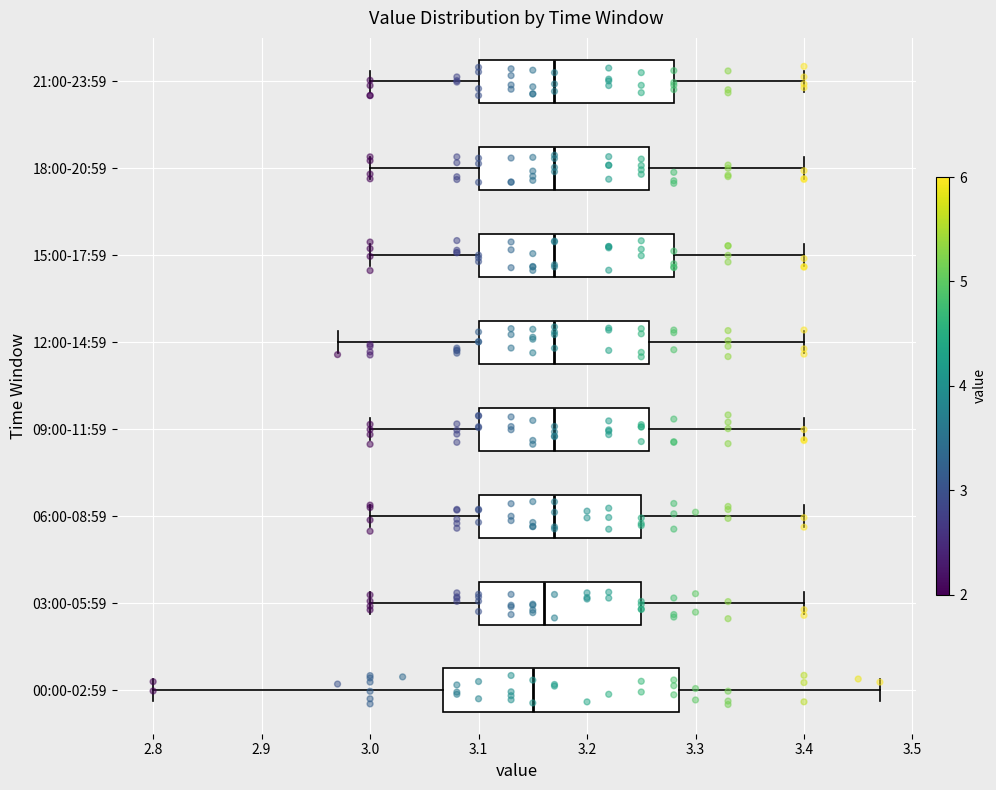

Where is the left edge of the box for 15:00-17:59 on the x-axis? The values are not printed on the chart, so give them approximately, as read against the axis.

3.10